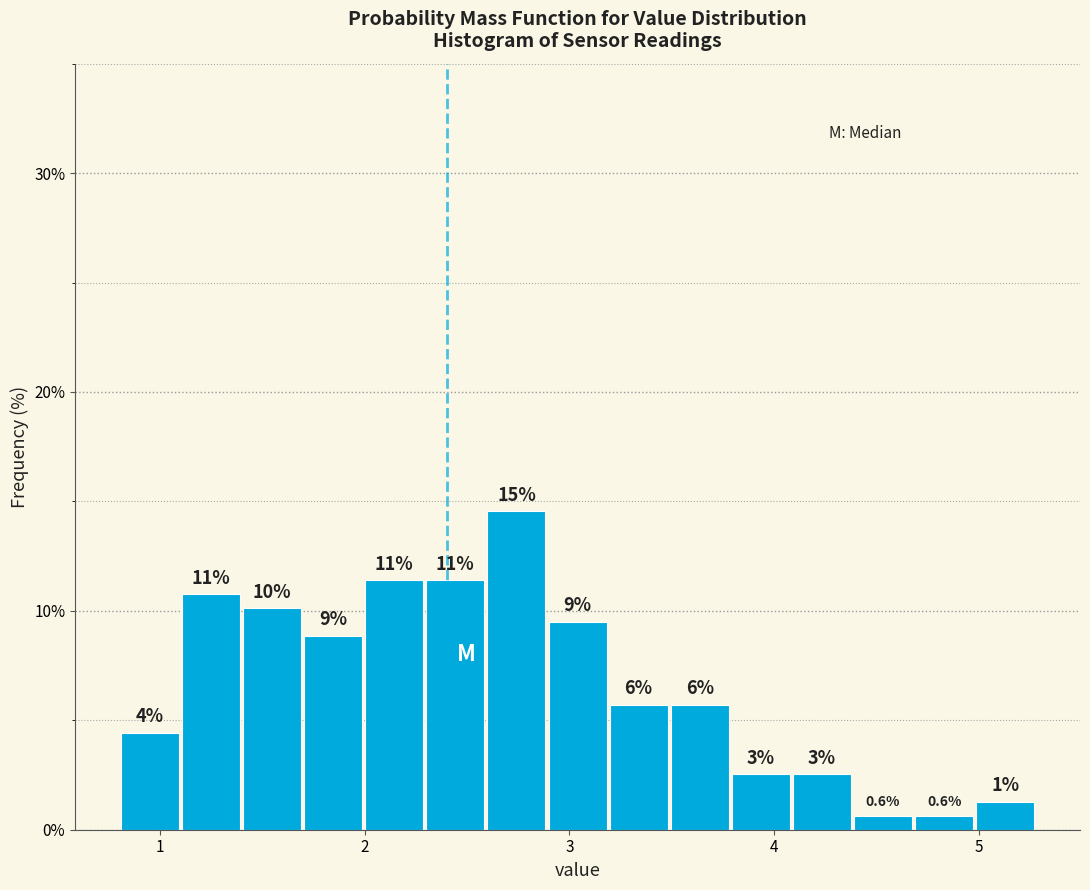

Read against the x-axis, roughly where is the centre of the tallest bar?

2.7